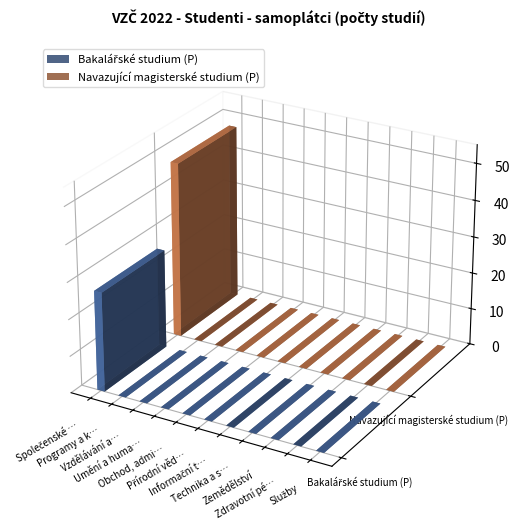

Rank the series by their average value, from lowest to highest.

Bakalářské studium (P), Navazující magisterské studium (P)